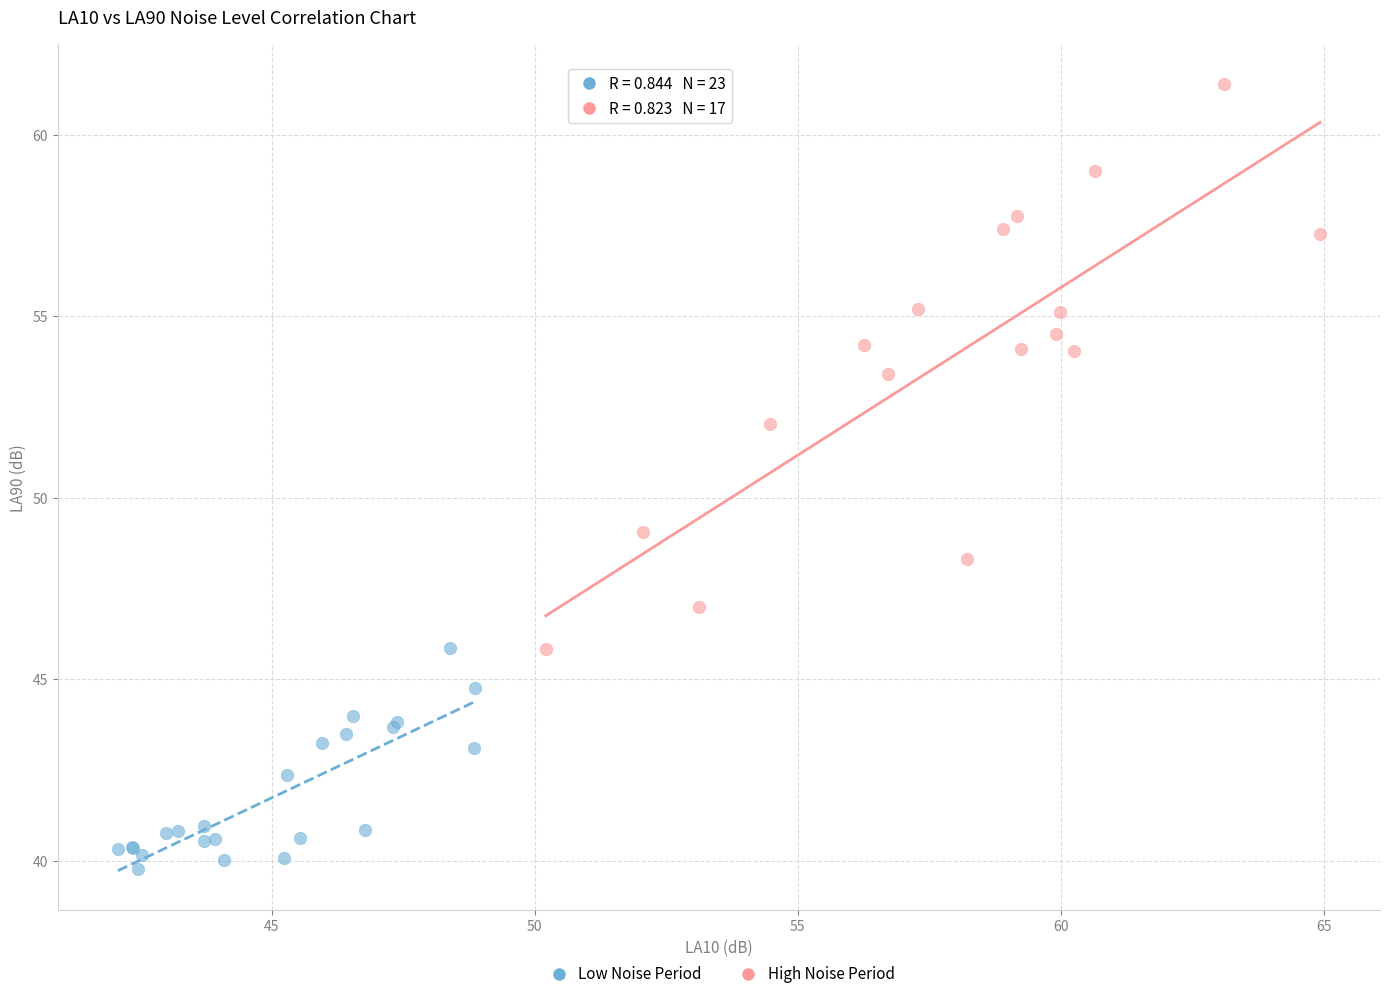

What are all the series names shown in the legend?

Low Noise Period, High Noise Period